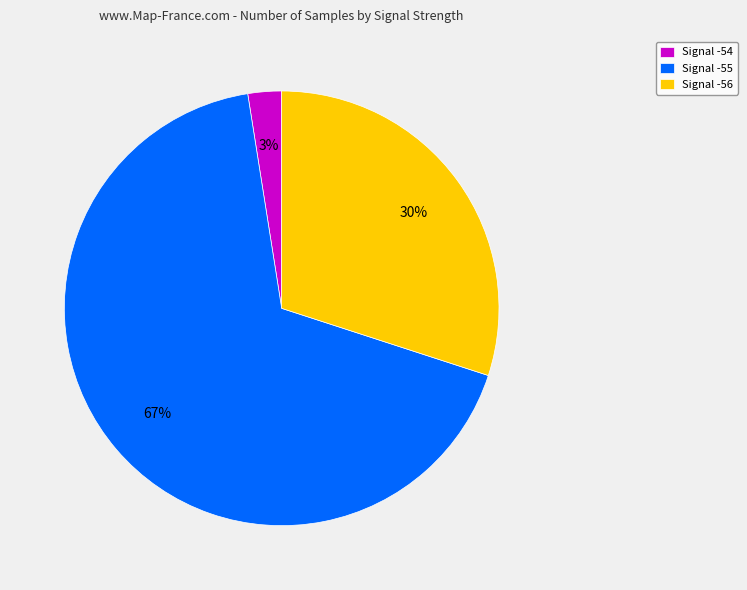

Count the number of slices in the pie.

3